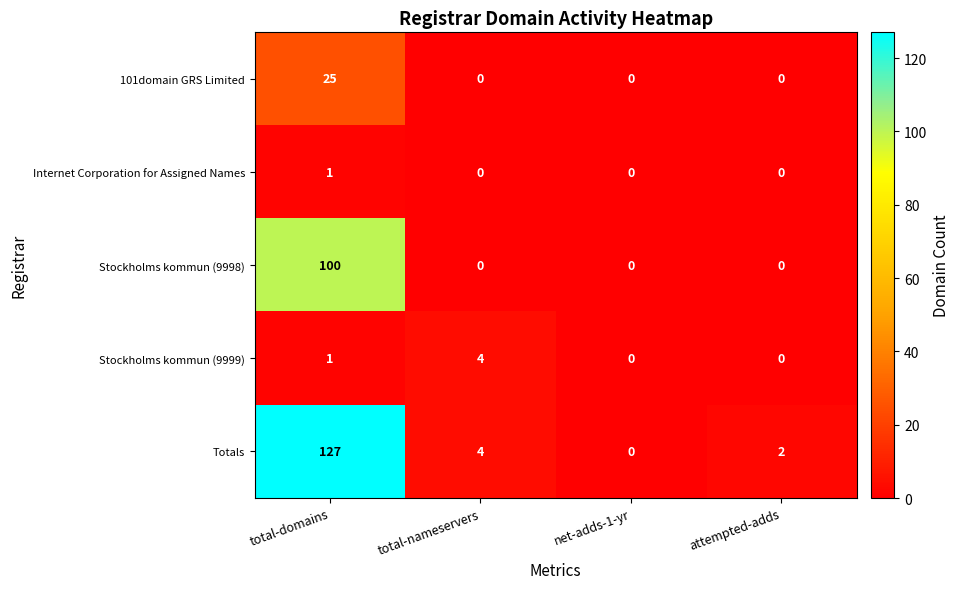

Rank the series by their maximum value, from lowest to highest.

Internet Corporation for Assigned Names, Stockholms kommun (9999), 101domain GRS Limited, Stockholms kommun (9998), Totals